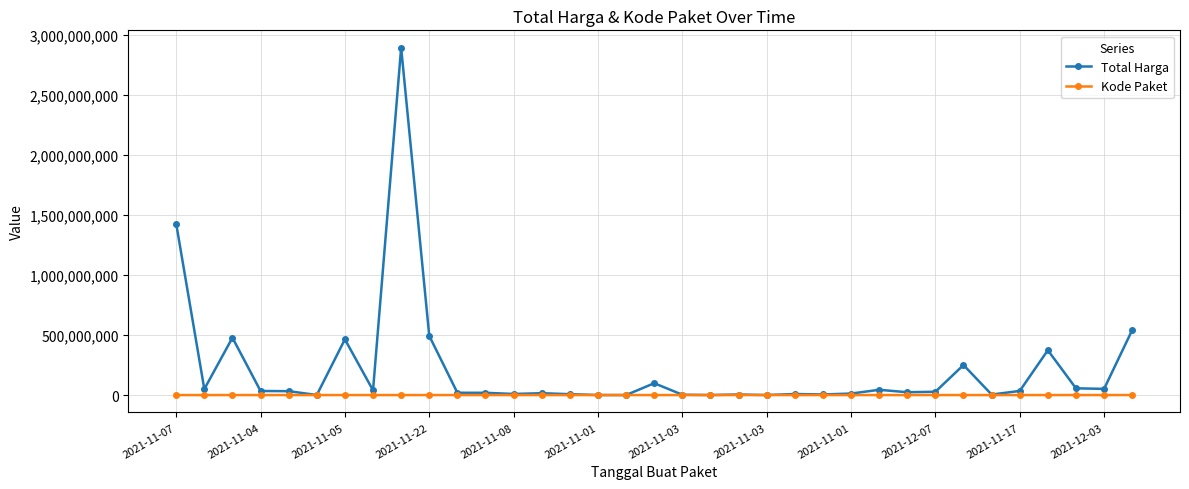

What is the difference between the maximum and minimum values in the Total Harga series?

2892044000